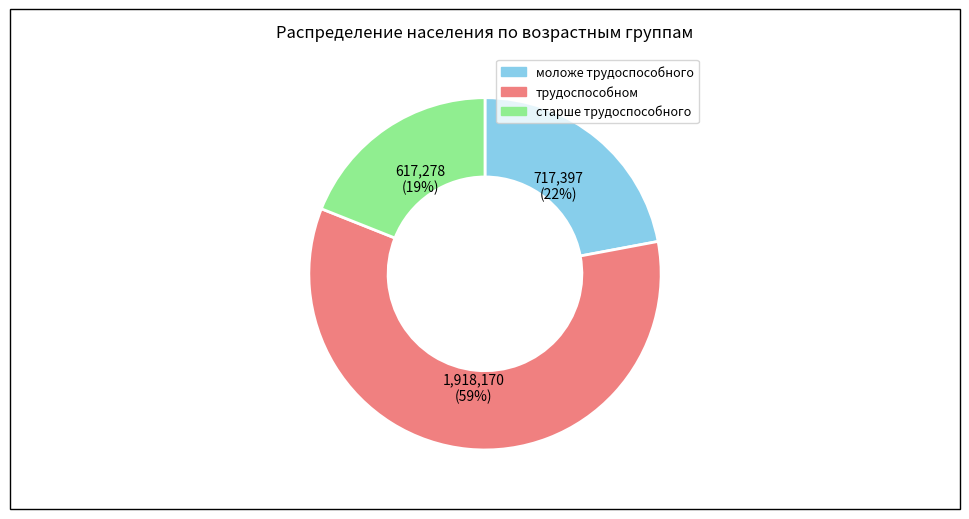

Approximately how many times larger is the value at моложе трудоспособного compared to трудоспособном?

0.4